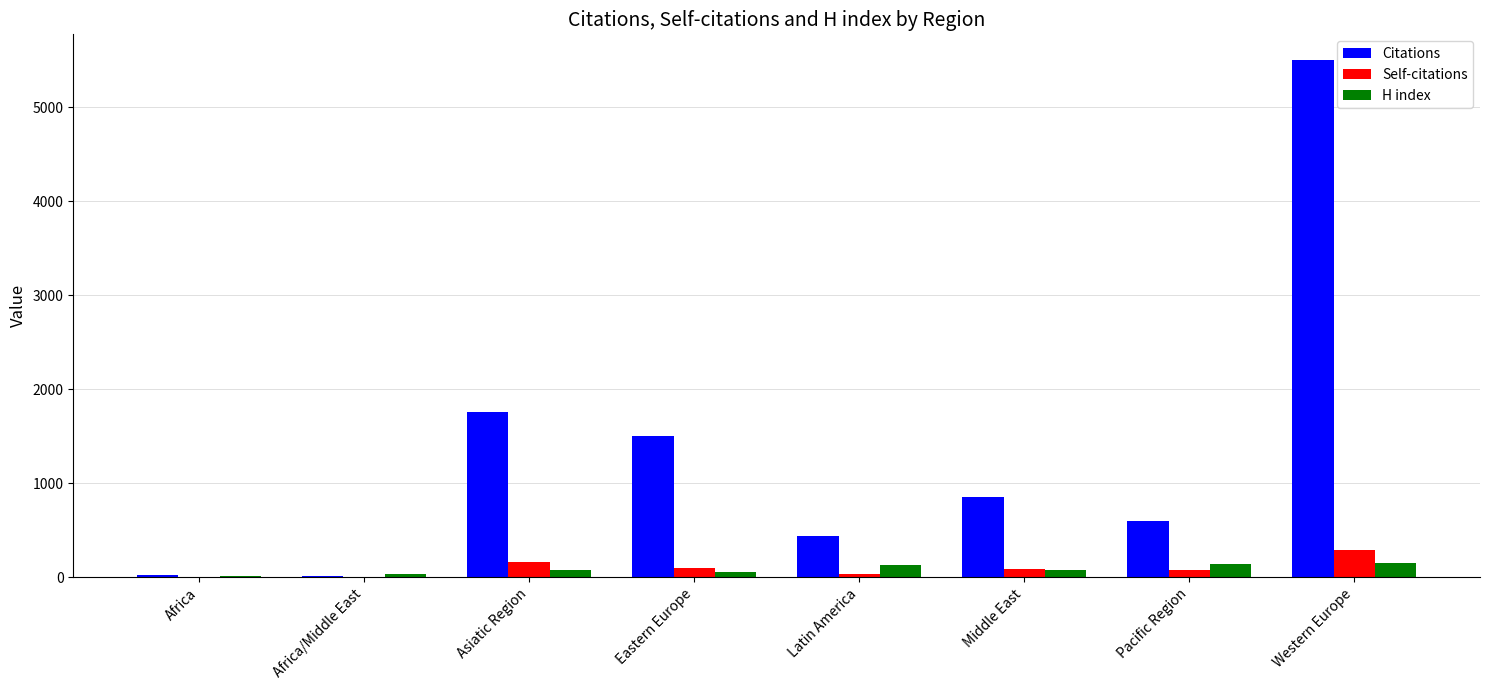

What are all the series names shown in the legend?

Citations, Self-citations, H index